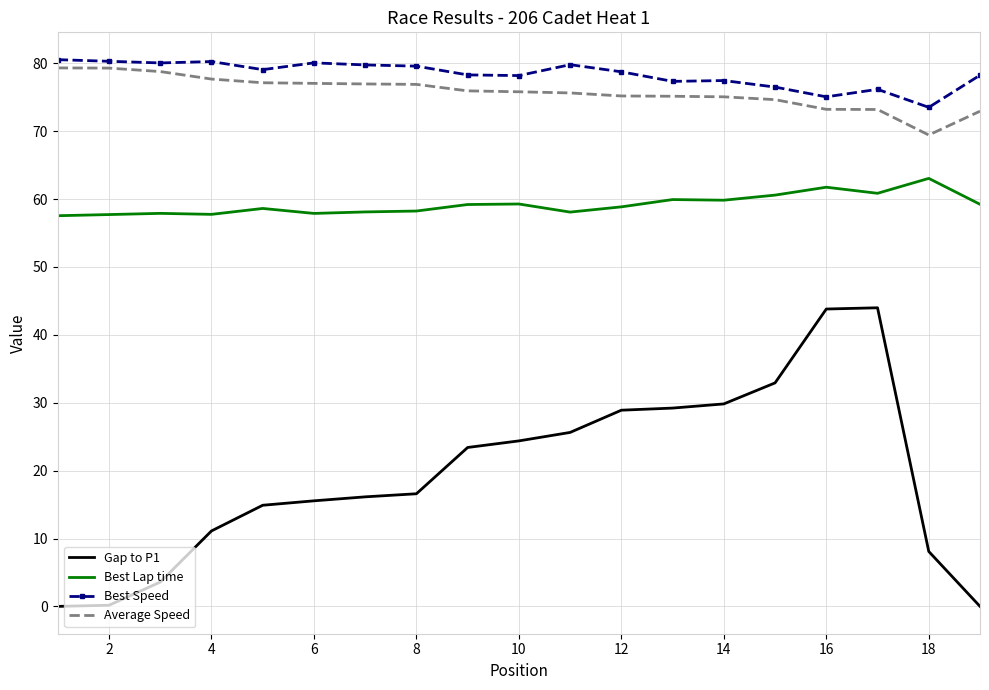

What is the maximum value shown in the chart?

80.5